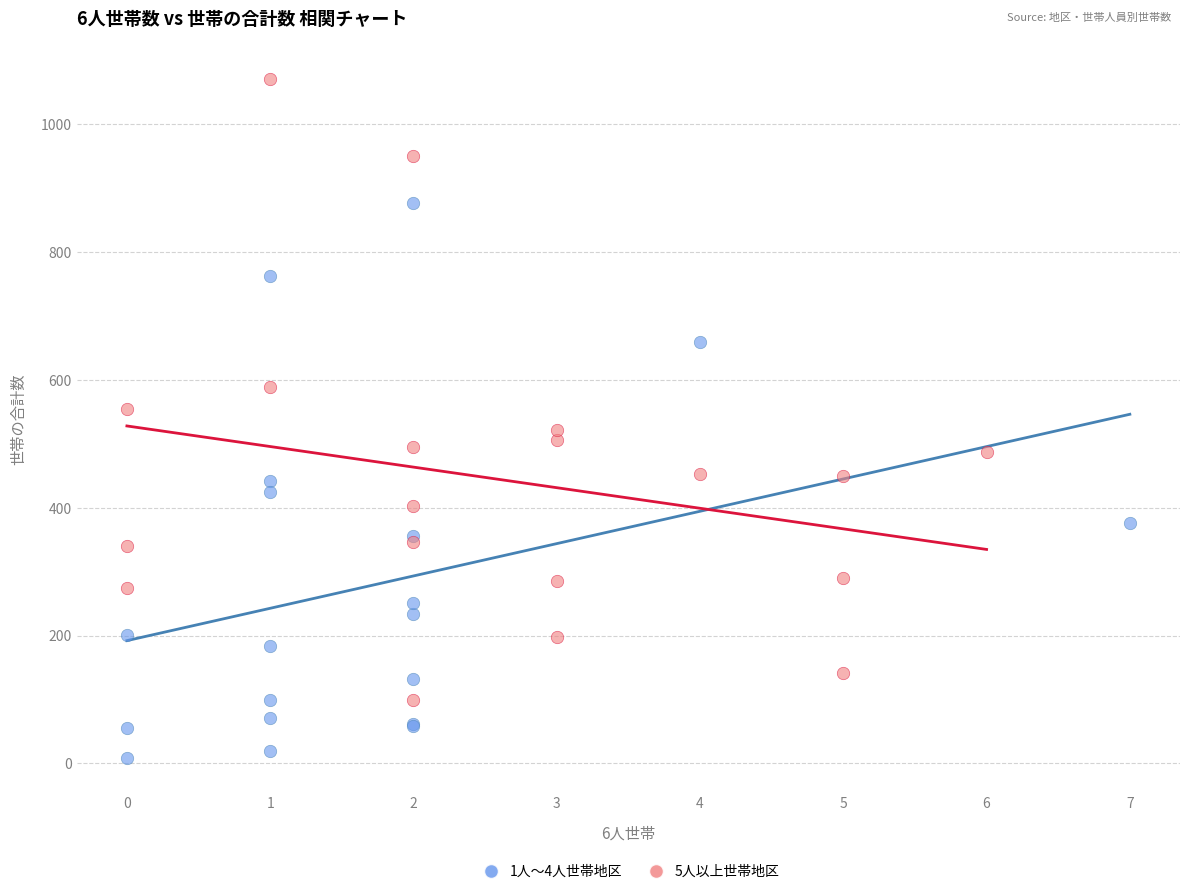

Which series reaches the maximum Y coordinate?

5人以上世帯地区